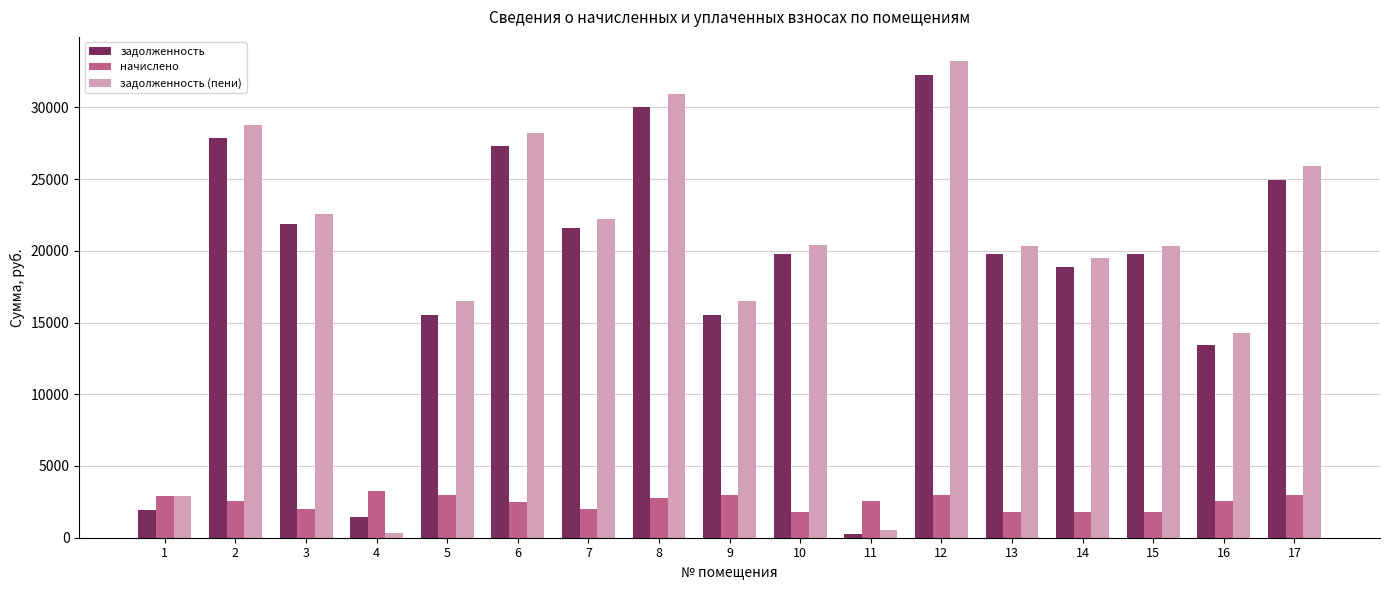

The value of задолженность (пени) at 6 is 18906.3. True or false?

False